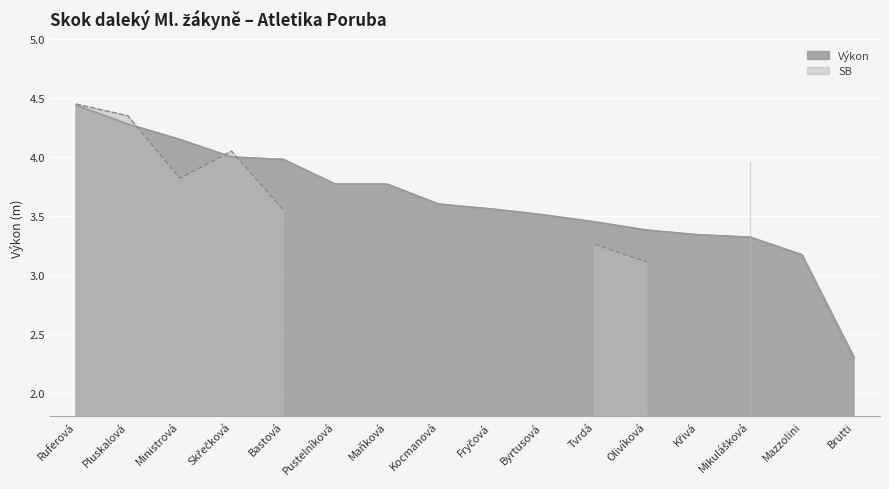

Which label corresponds to the smallest value in the chart?

Brutti